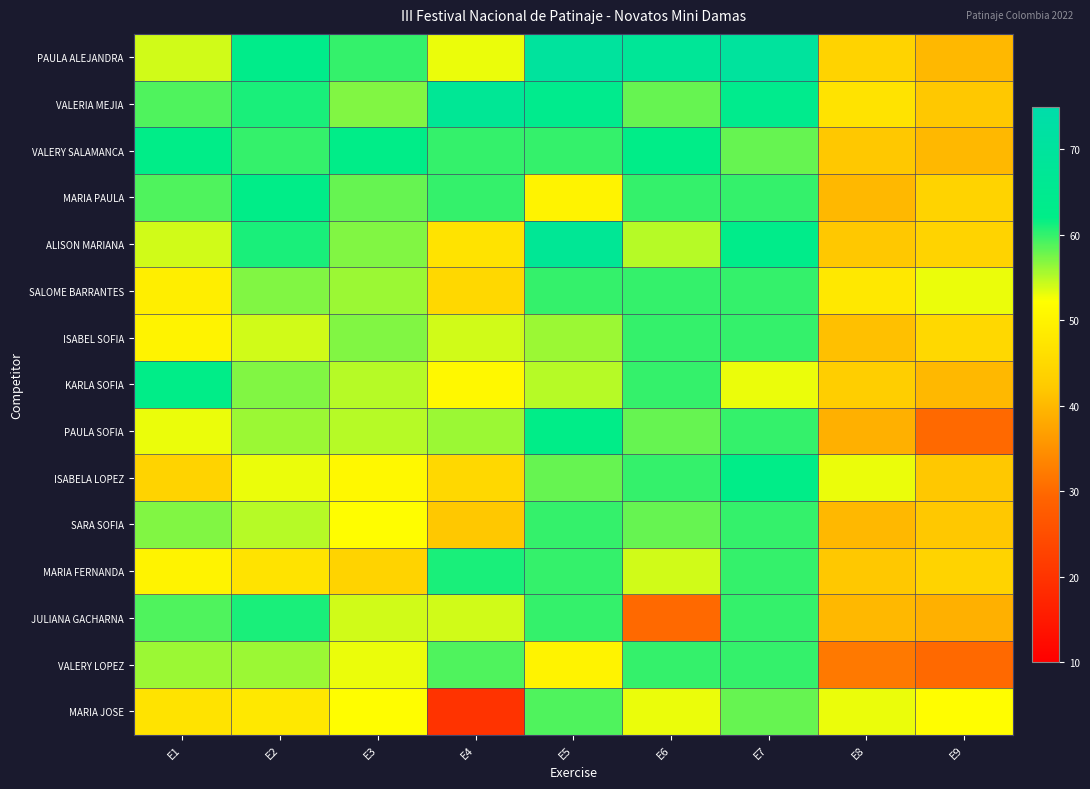

Rank the series at E7 from highest to lowest value.

PAULA ALEJANDRA, VALERIA MEJIA, ALISON MARIANA, ISABELA LOPEZ, MARIA PAULA, SALOME BARRANTES, ISABEL SOFIA, PAULA SOFIA, SARA SOFIA, MARIA FERNANDA, JULIANA GACHARNA, VALERY LOPEZ, VALERY SALAMANCA, MARIA JOSE, KARLA SOFIA